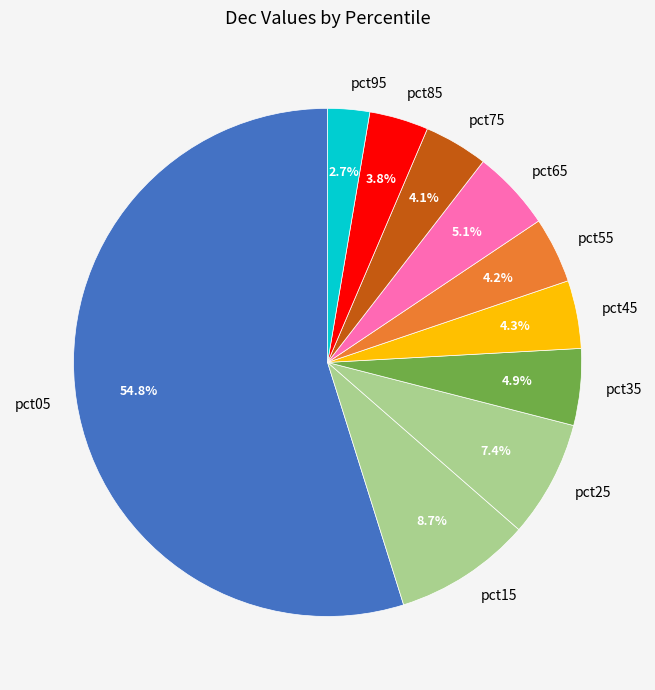

To the nearest percent, what is the combined percentage of pct45 and pct35?

9%